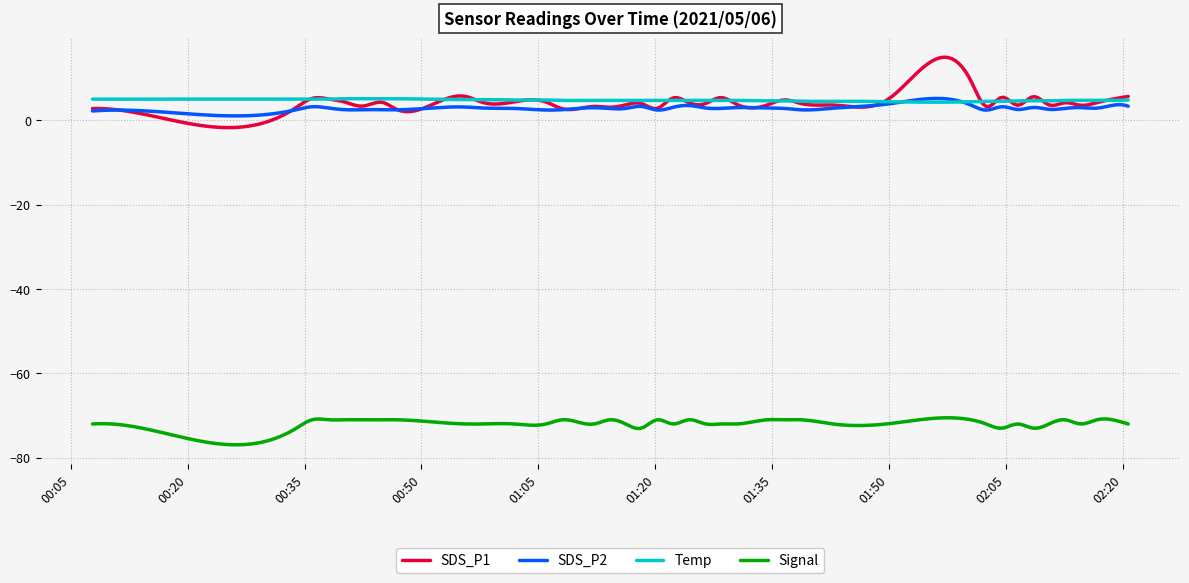

Which series has the widest spread of values?

SDS_P1